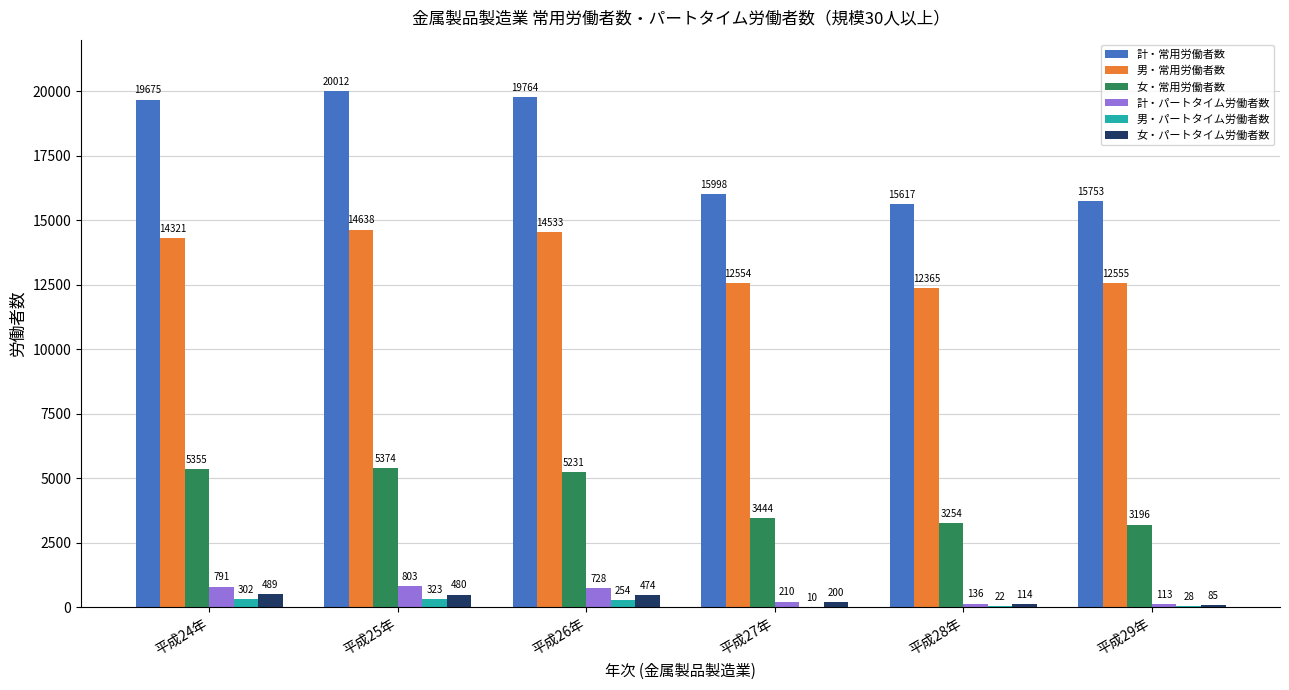

Reading left to right, extract all data points from this chart.

計・常用労働者数: 19675	20012	19764	15998	15617	15753
男・常用労働者数: 14321	14638	14533	12554	12365	12555
女・常用労働者数: 5355	5374	5231	3444	3254	3196
計・パートタイム労働者数: 791	803	728	210	136	113
男・パートタイム労働者数: 302	323	254	10	22	28
女・パートタイム労働者数: 489	480	474	200	114	85